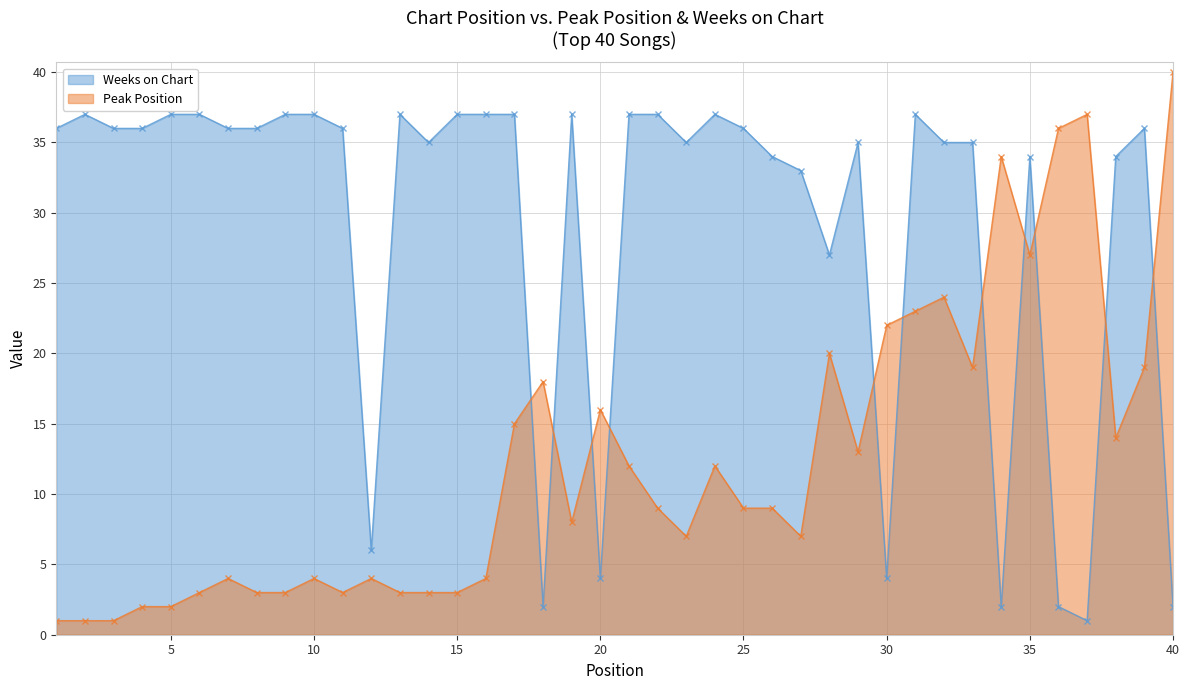

What value does the Peak Position series have at 20, to the nearest 10?

20